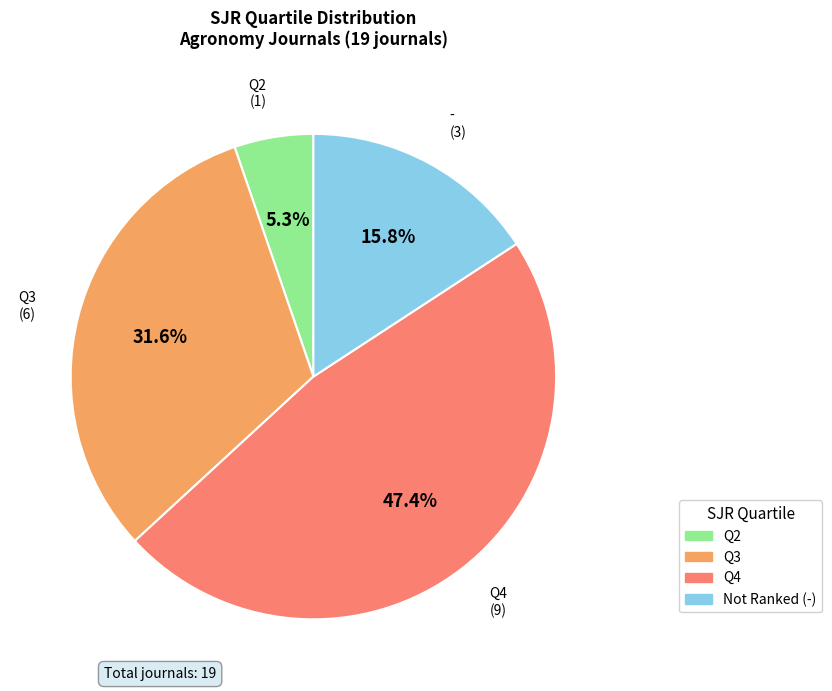

True or false: Q3 accounts for 32% of the total.

True